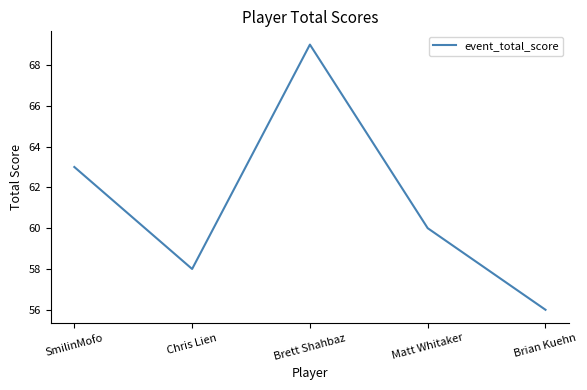

At which label does the data first exceed 60?

SmilinMofo